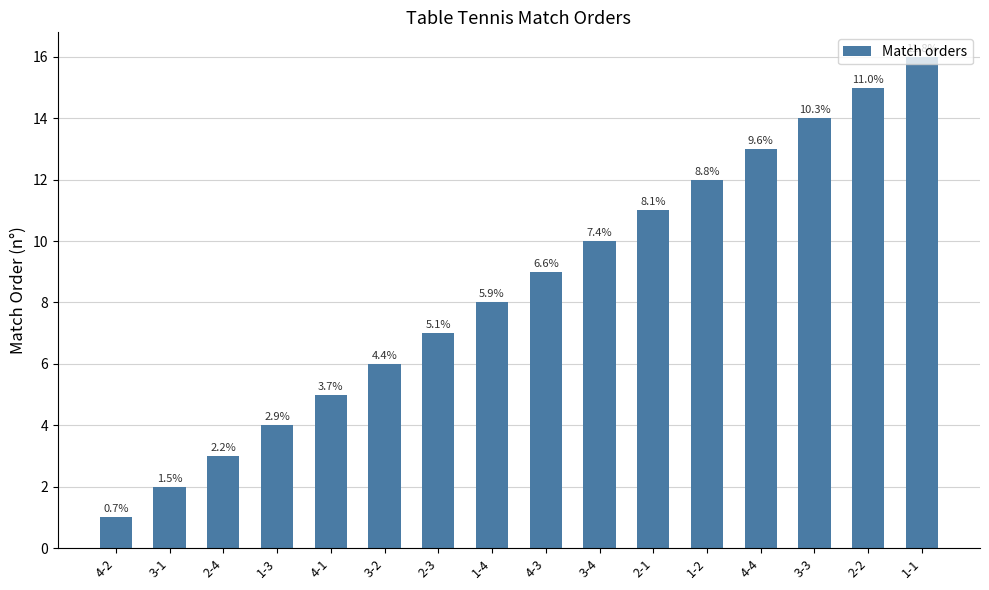

Rank the categories by value from lowest to highest.

4-2, 3-1, 2-4, 1-3, 4-1, 3-2, 2-3, 1-4, 4-3, 3-4, 2-1, 1-2, 4-4, 3-3, 2-2, 1-1